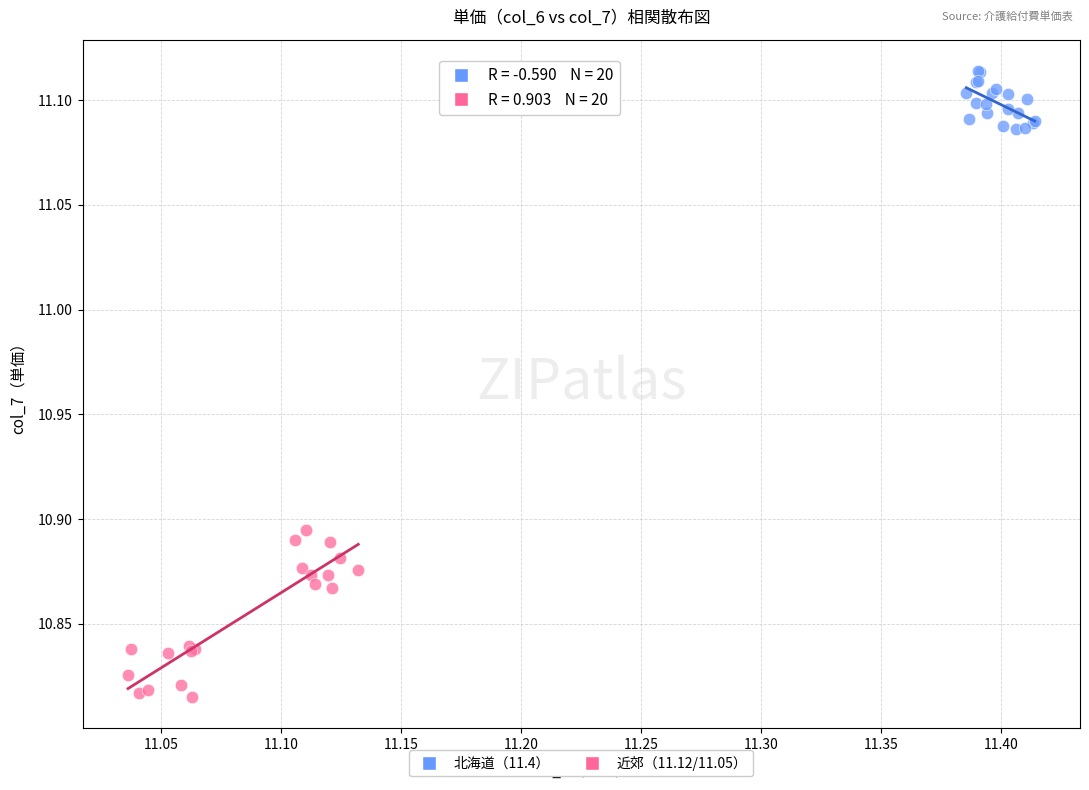

What are all the series names shown in the legend?

北海道（11.4）, 近郊（11.12/11.05）